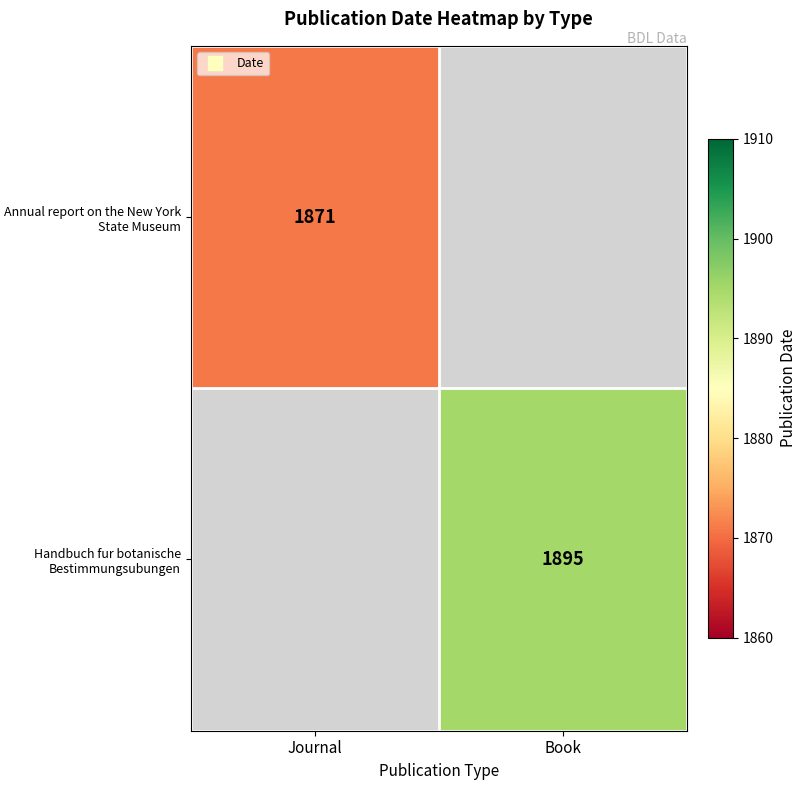

At which label is Annual report on the New York State Museum closest to 1871?

Journal